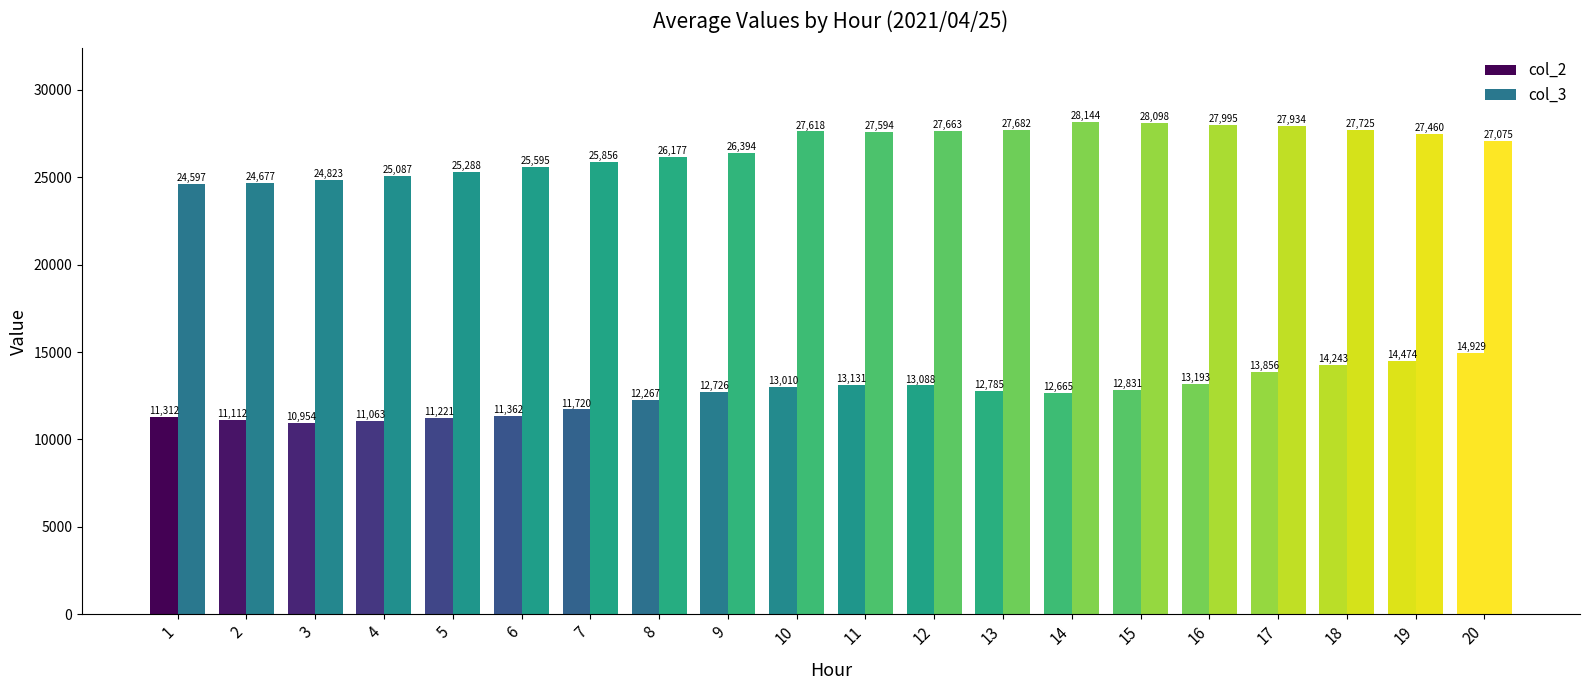

What is the average value of the col_2 series?

12597